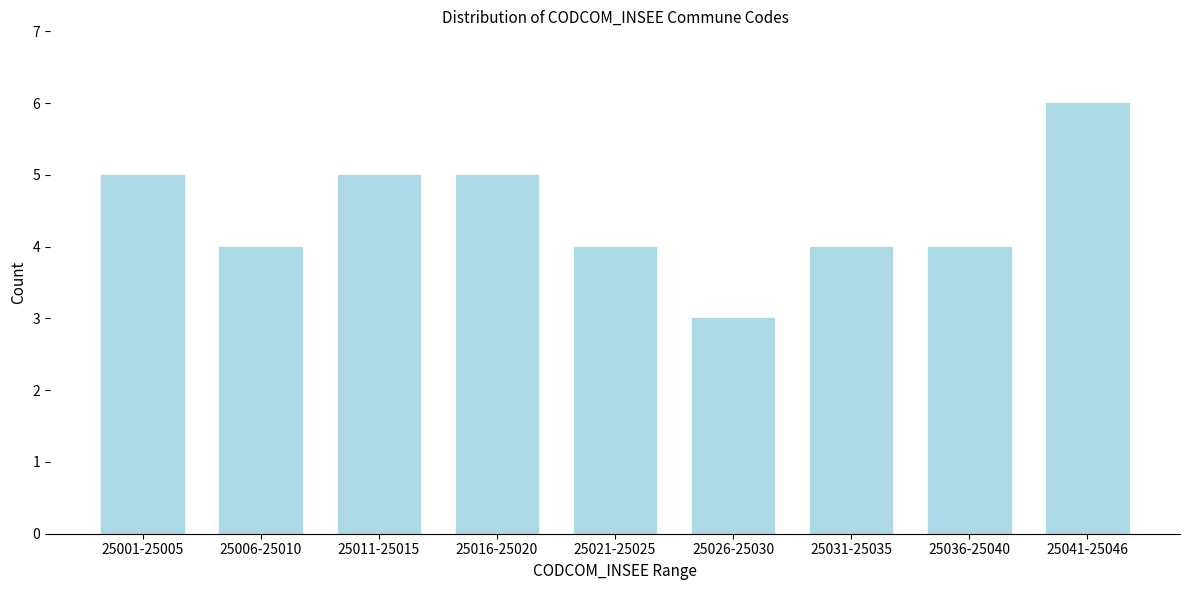

Reading left to right, transcribe all the data shown in this chart.

25001-25005=5	25006-25010=4	25011-25015=5	25016-25020=5	25021-25025=4	25026-25030=3	25031-25035=4	25036-25040=4	25041-25046=6